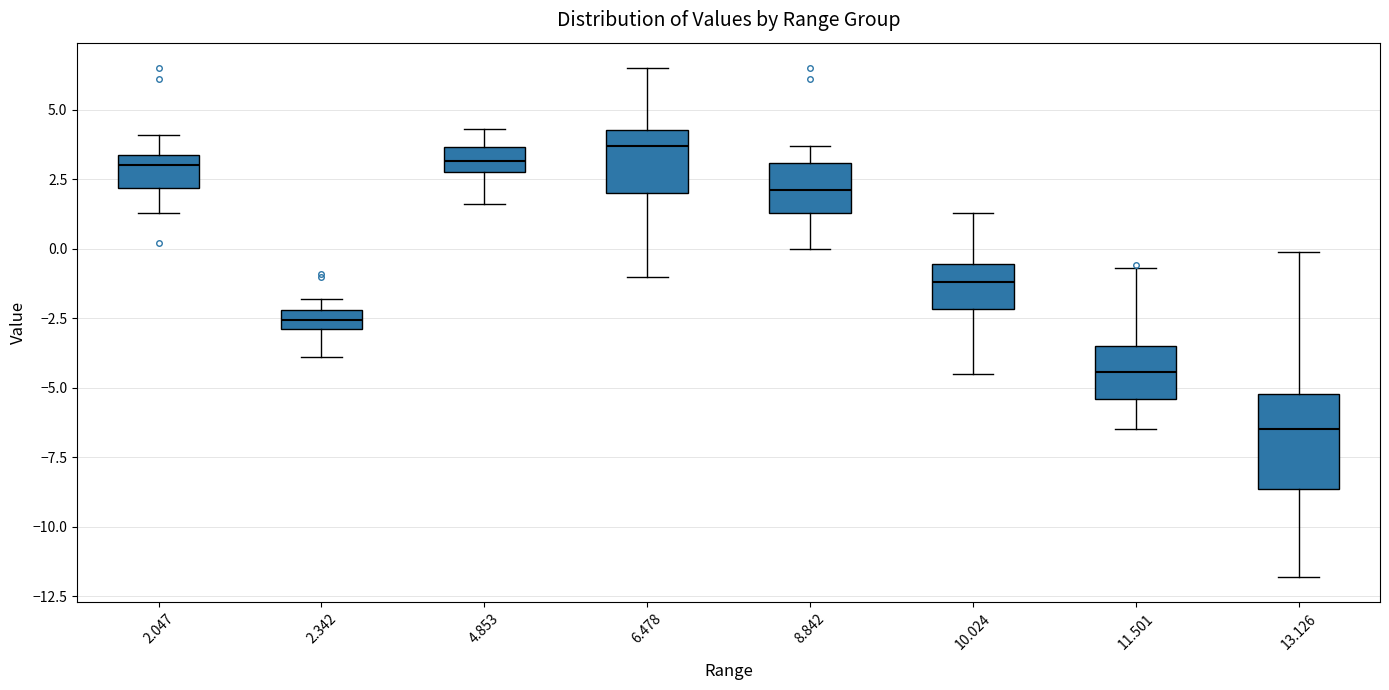

Where does the lower whisker of the box at x = 2.342 end on the y-axis? The values are not printed on the chart, so give them approximately, as read against the axis.

-4.0